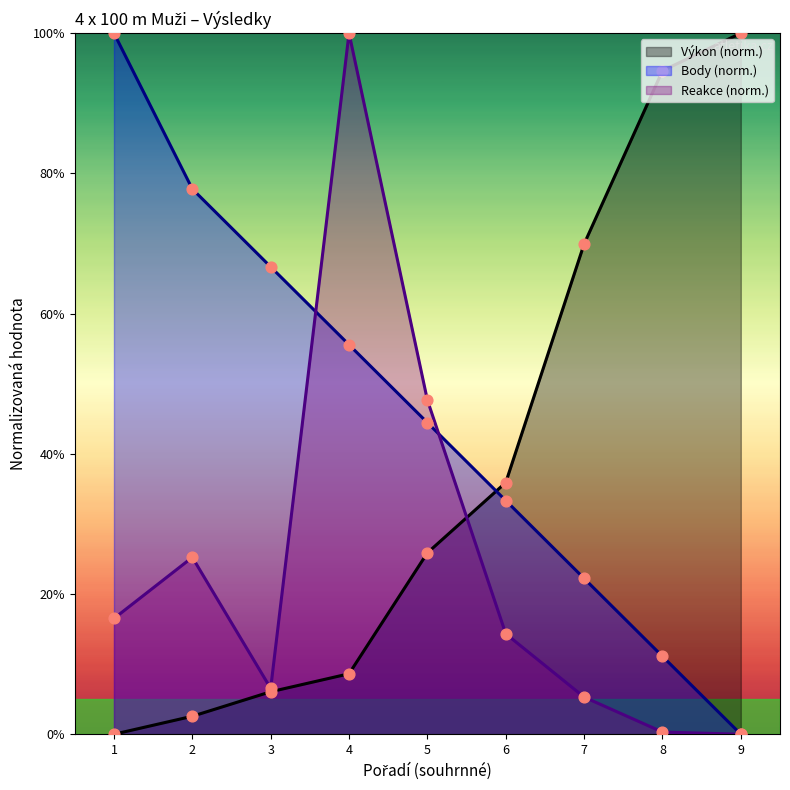

At how many categories does at least one series exceed 13?

9